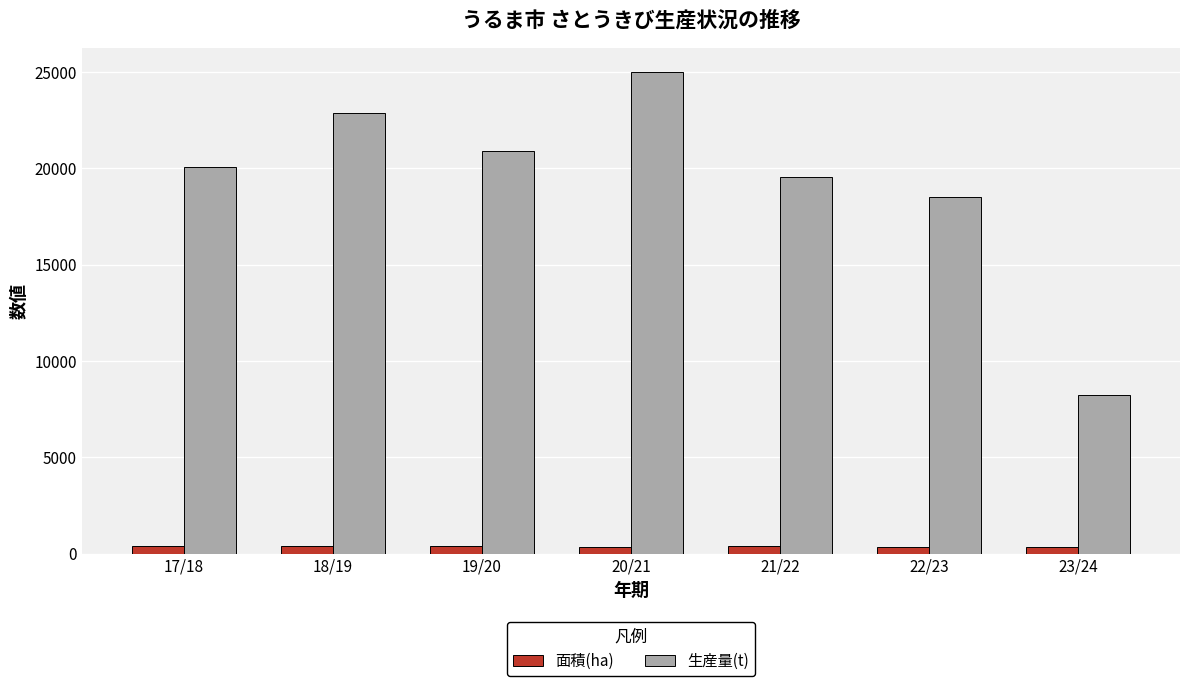

Rank the series by their maximum value, from lowest to highest.

面積(ha), 生産量(t)